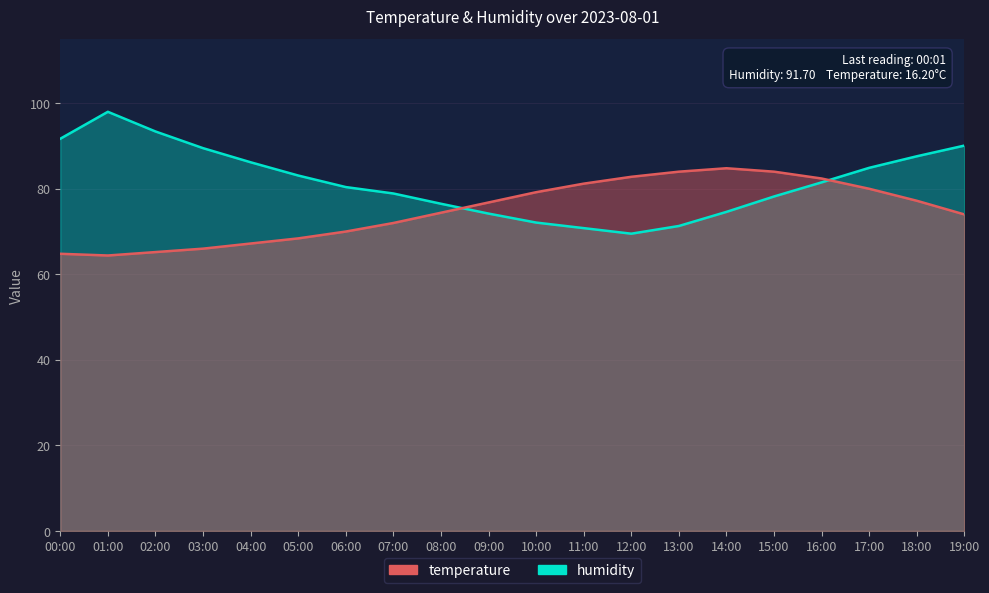

What is the lowest value of the temperature series?

64.4